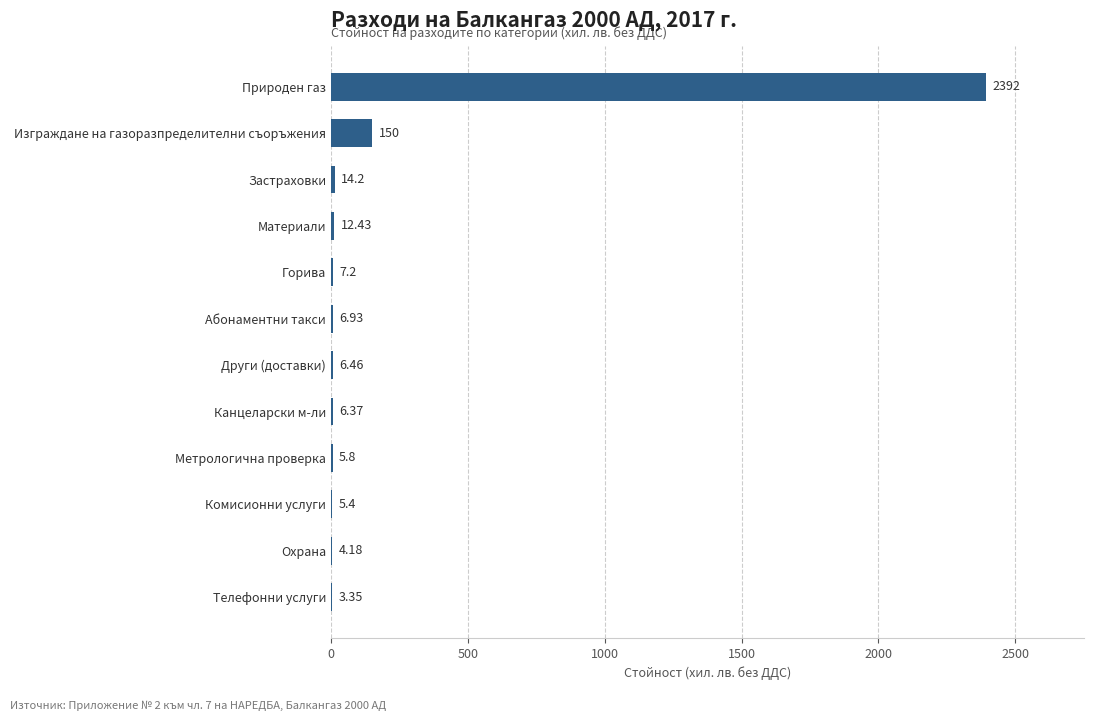

Between Комисионни услуги and Природен газ, which is larger?

Природен газ